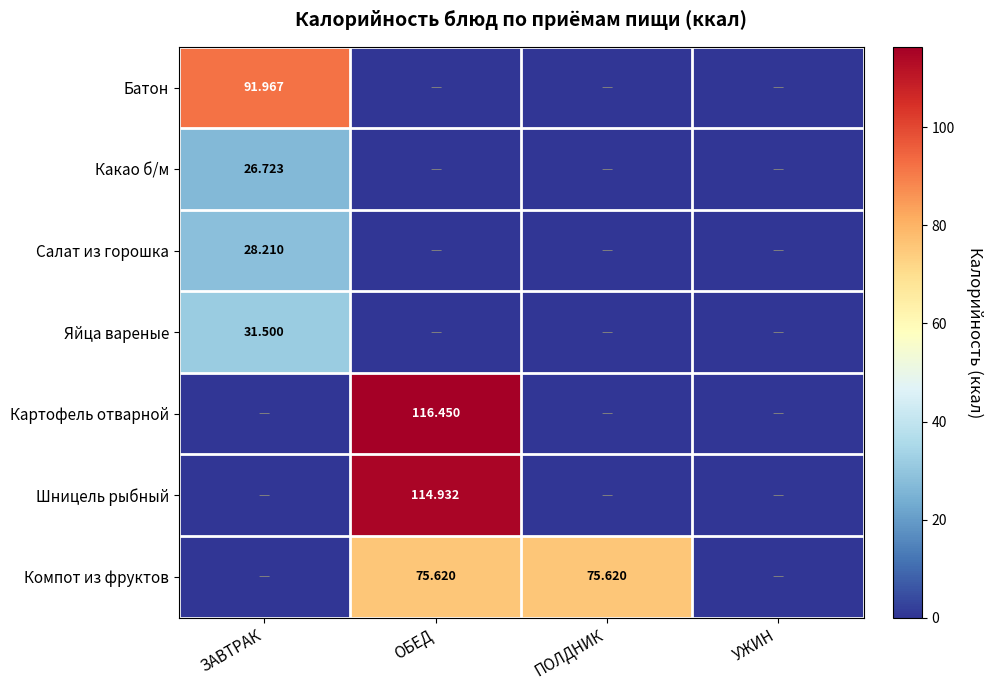

What is the difference between the maximum and minimum values in the Яйца вареные series?

31.5